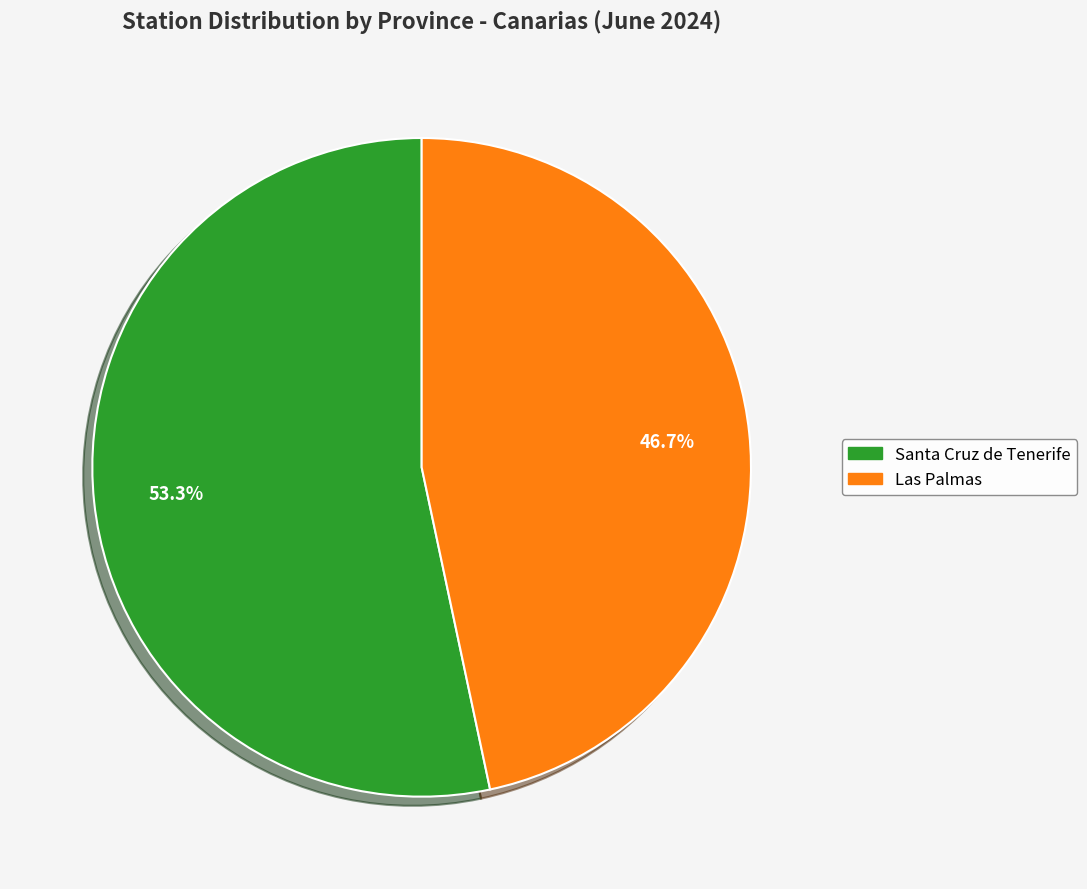

Approximately how many times larger is the value at Las Palmas compared to Santa Cruz de Tenerife?

0.9